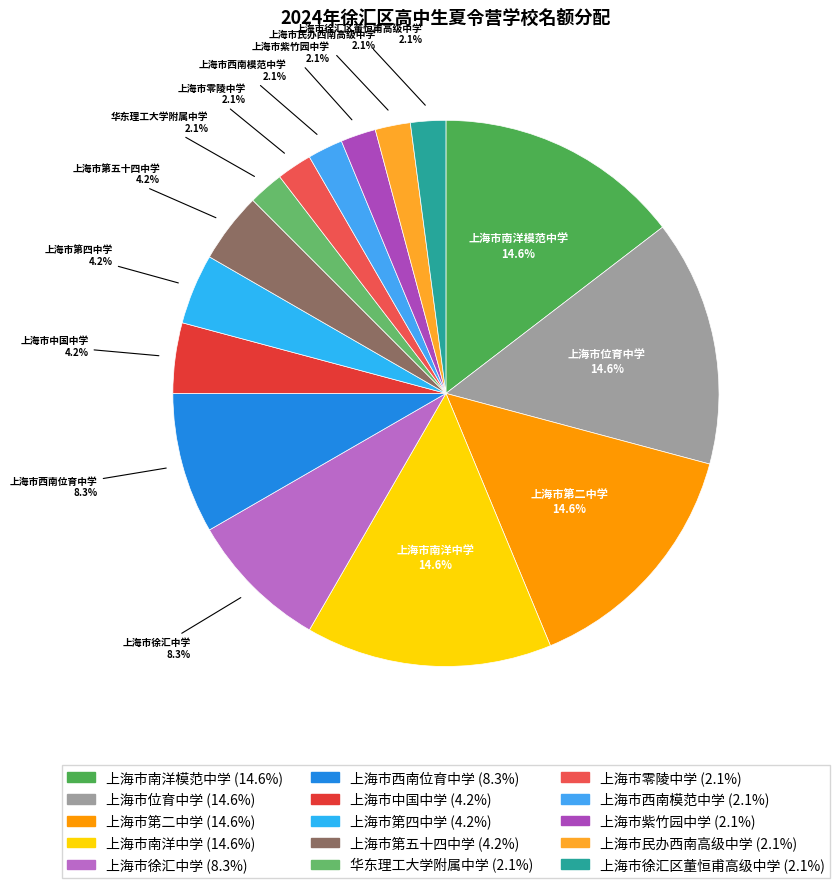

Is 上海市徐汇中学 the majority of the pie?

No